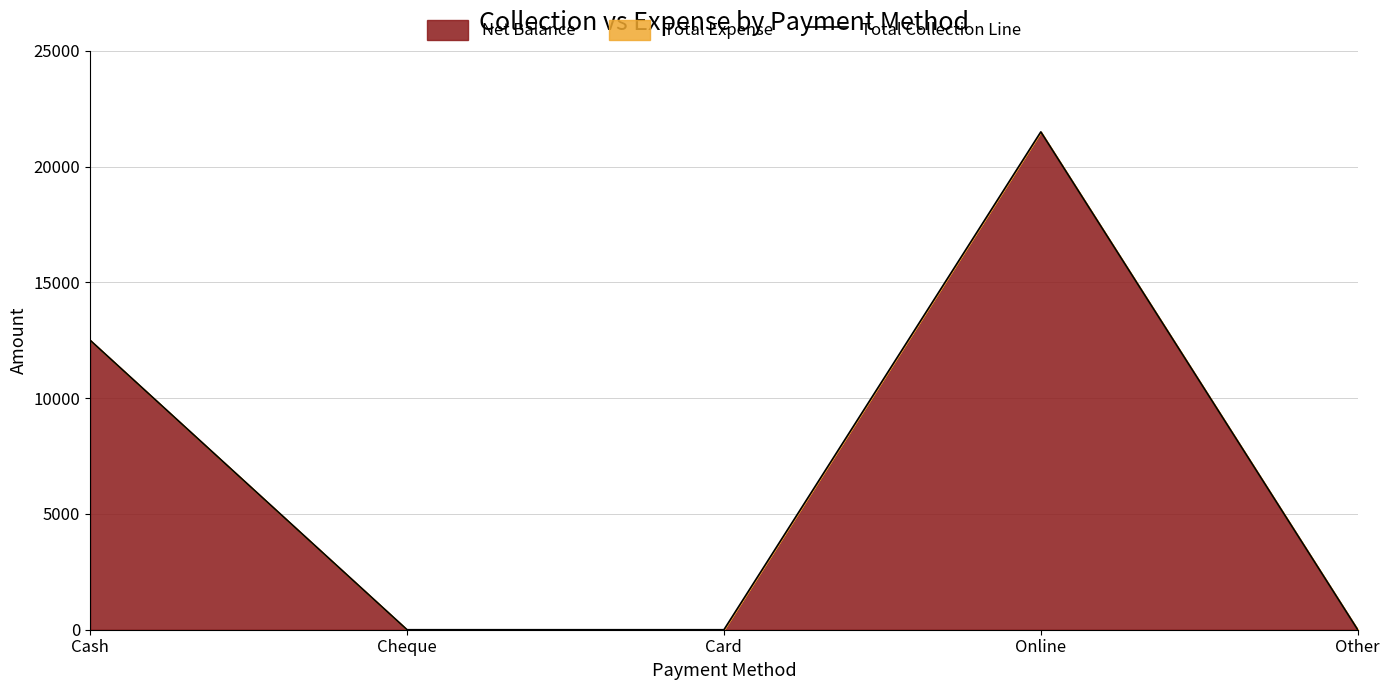

What is the ratio of the value at Online to the value at Cash?

1.7